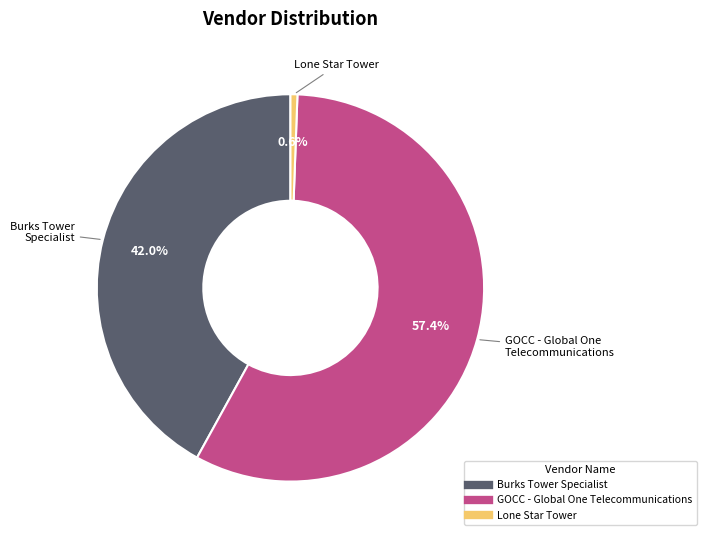

Which category has the smallest portion of the pie?

Lone Star Tower